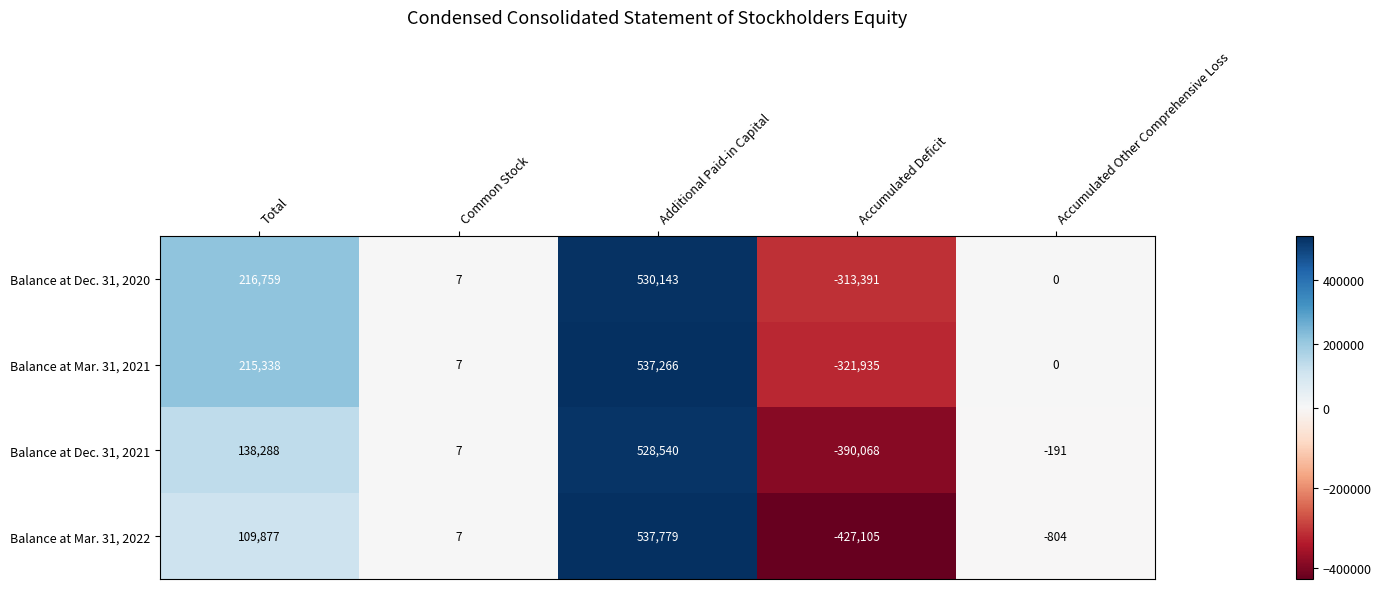

What is the spread (max minus min) of values at Additional Paid-in Capital?

9239